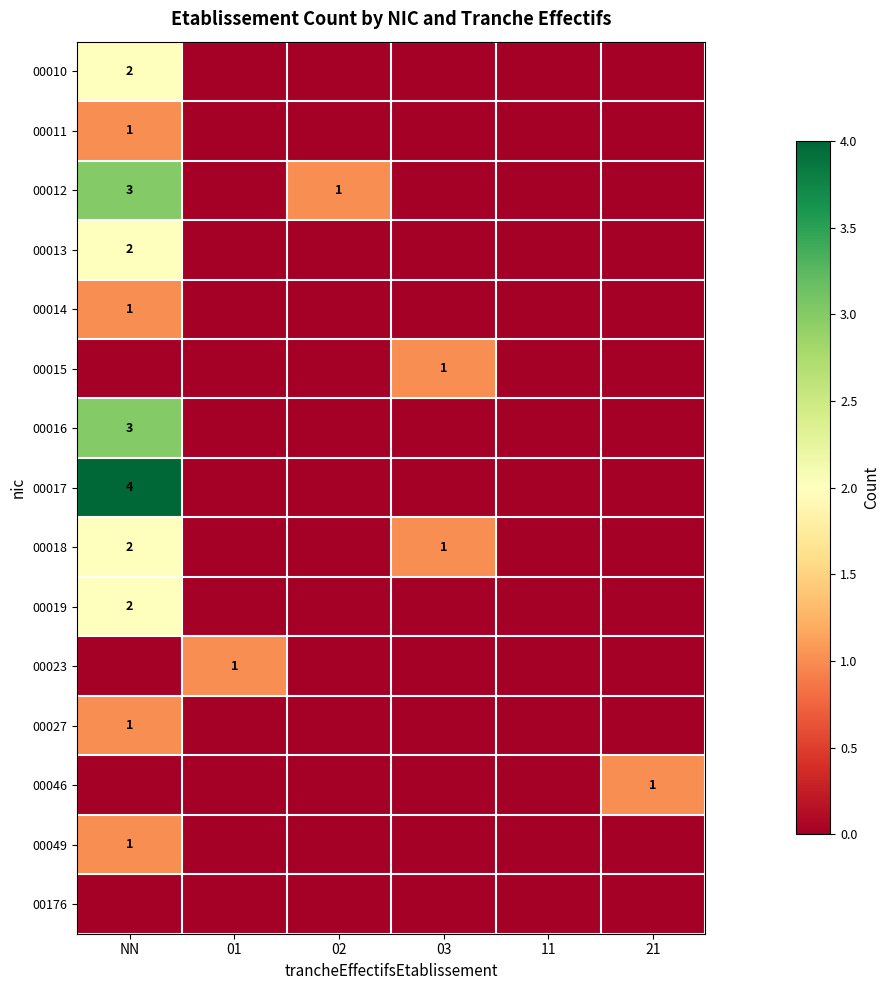

Count the 00049 values in the range 0 to 1.

6